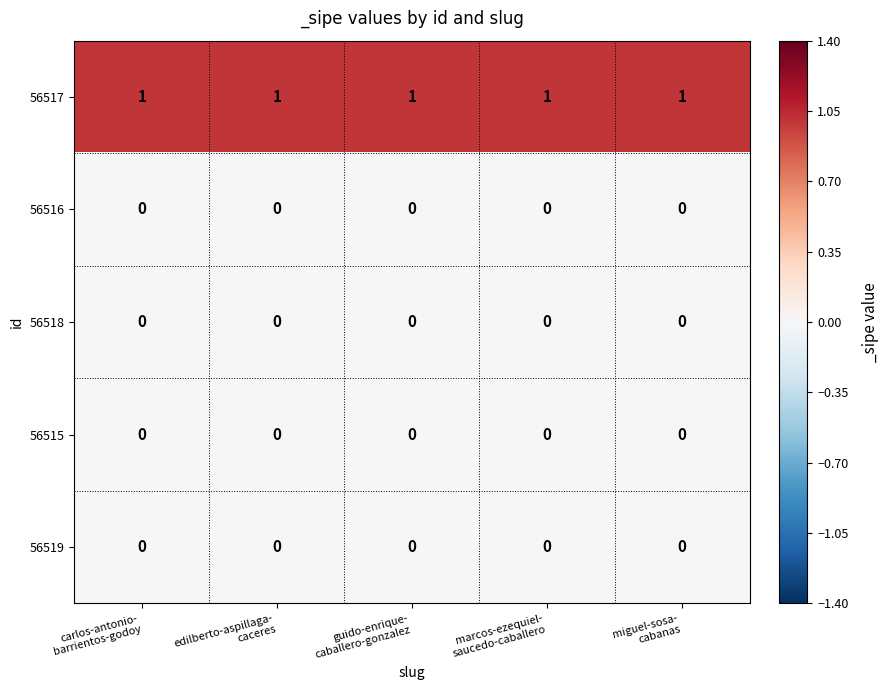

At how many categories does at least one series exceed 0?

5